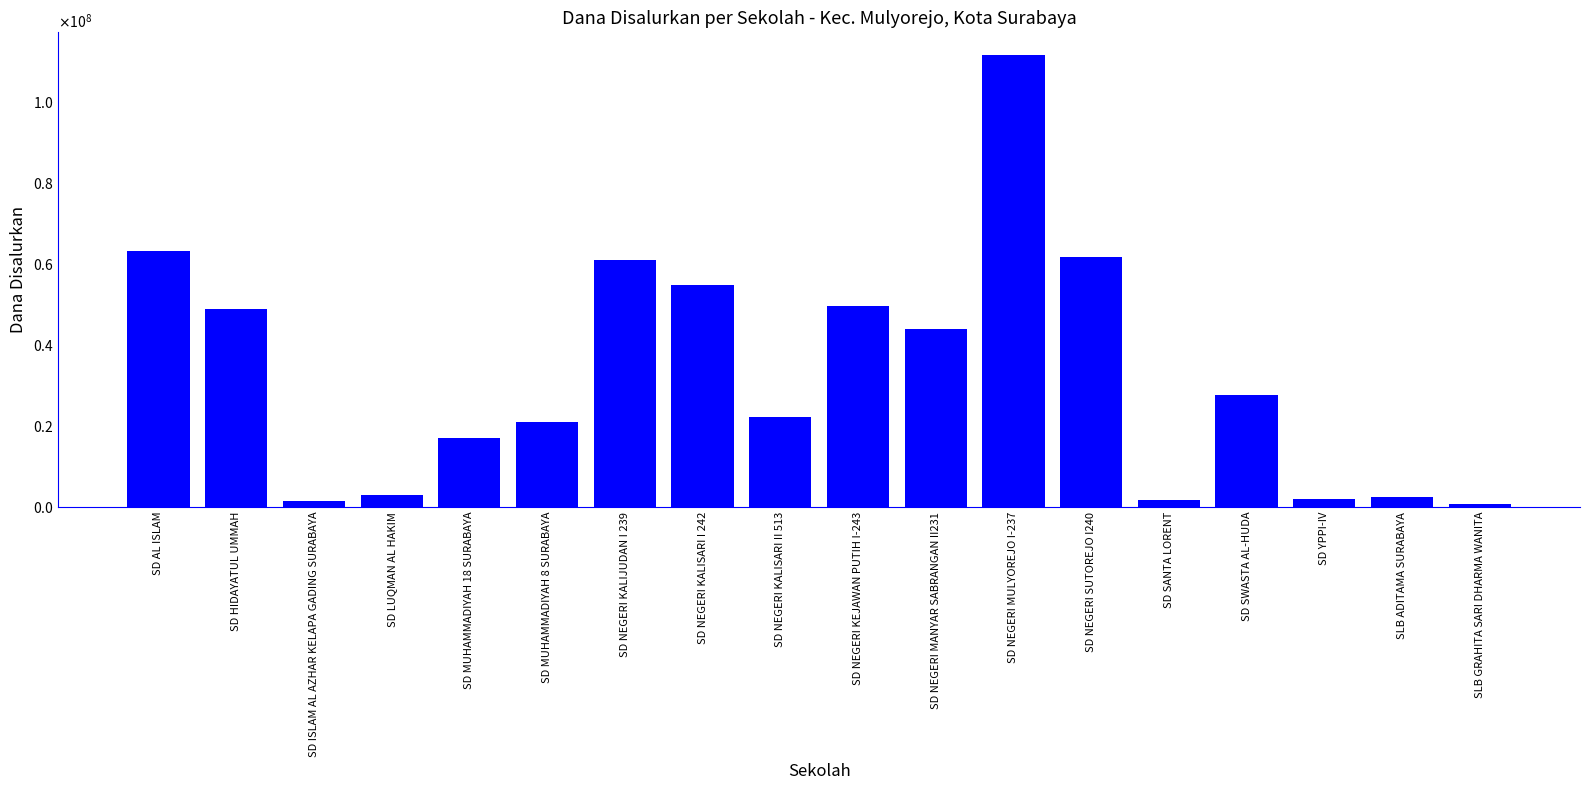

What is the value of the 16th bar from the left?

2025000